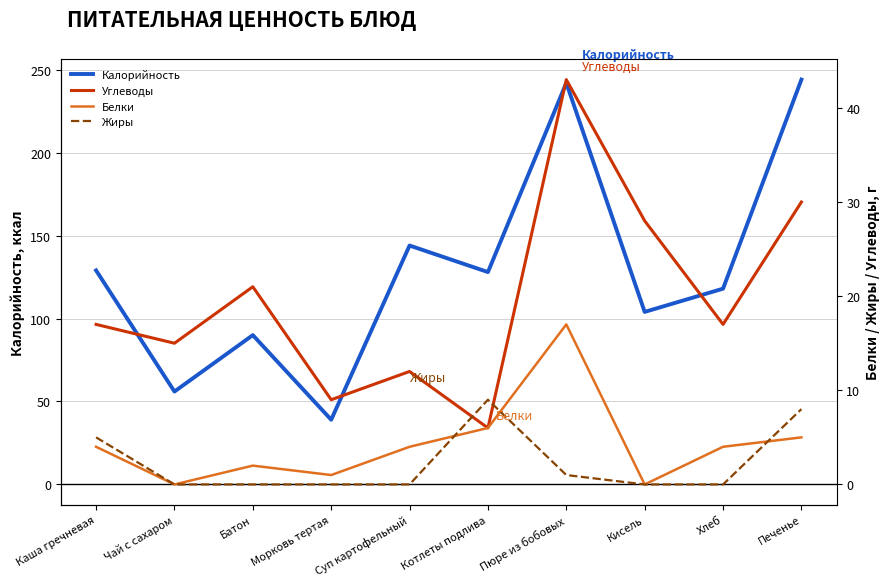

True or false: Калорийность and Углеводы intersect in this chart.

False